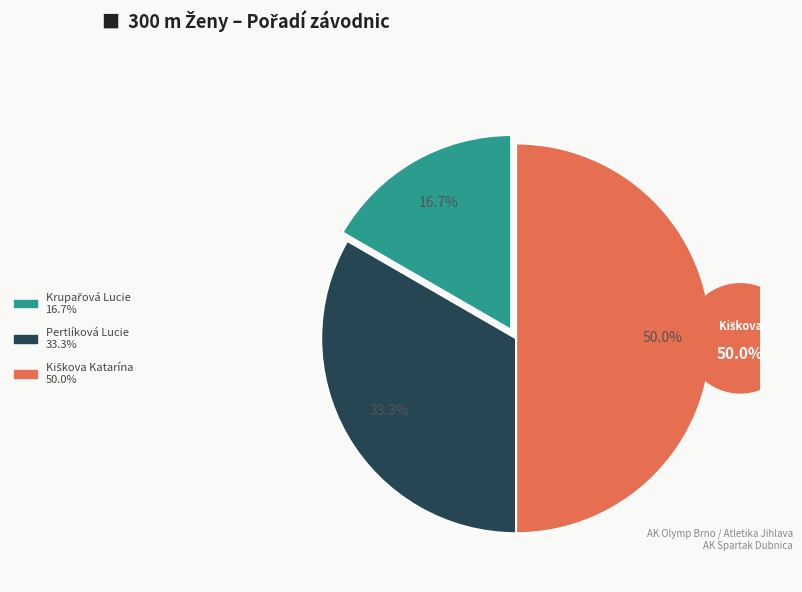

Which category has the smallest portion of the pie?

Krupařová Lucie